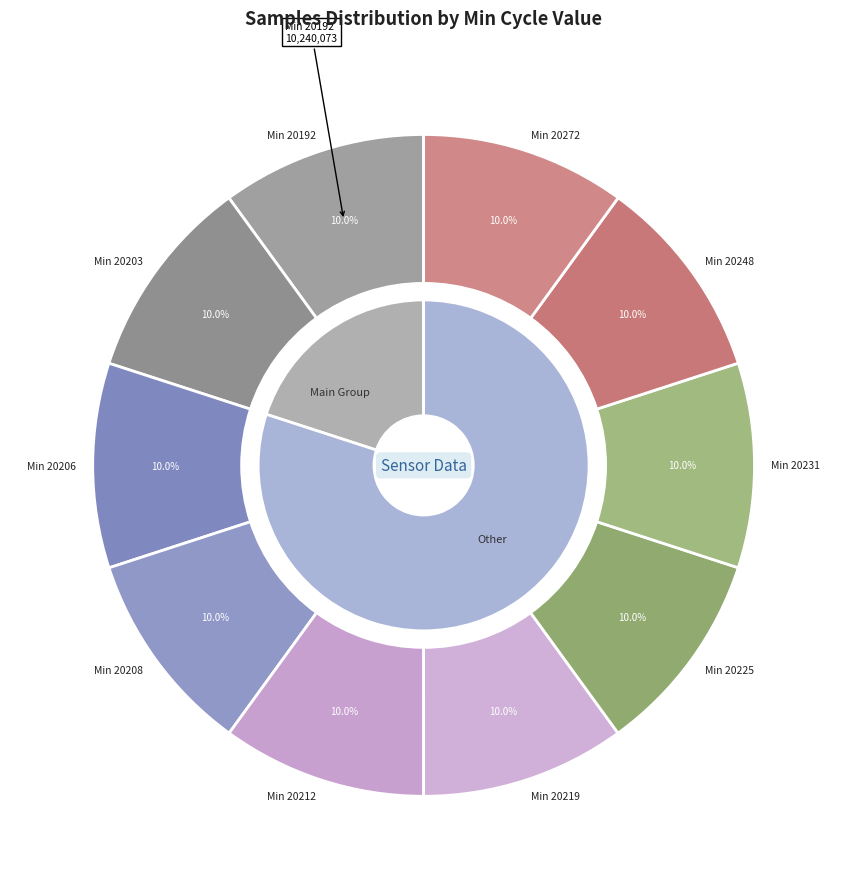

Which has a higher value, 20206 or 20192?

20192